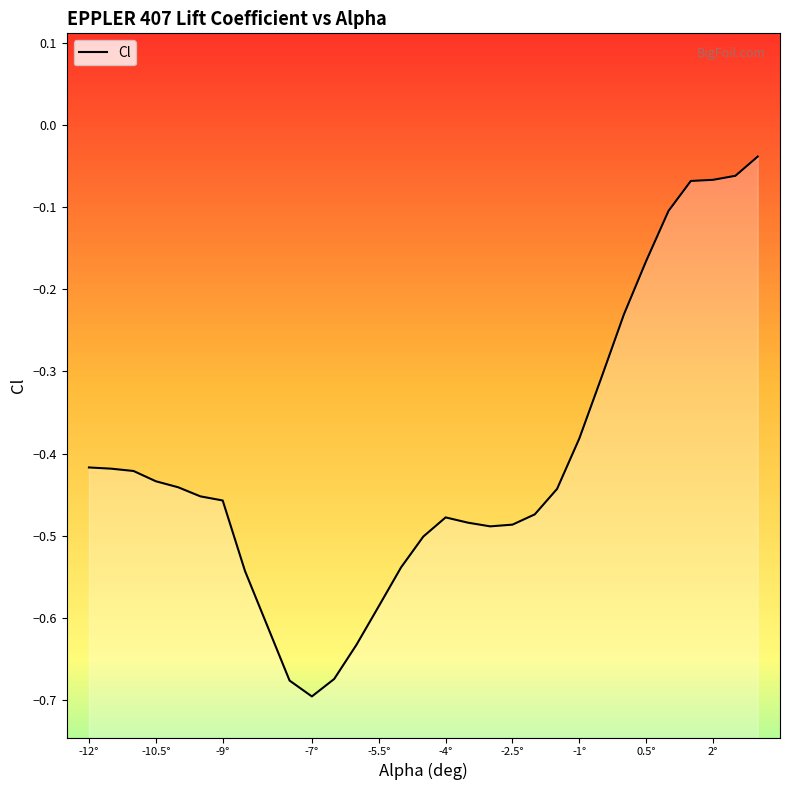

What is the value of the 18th point from the left?

-0.5